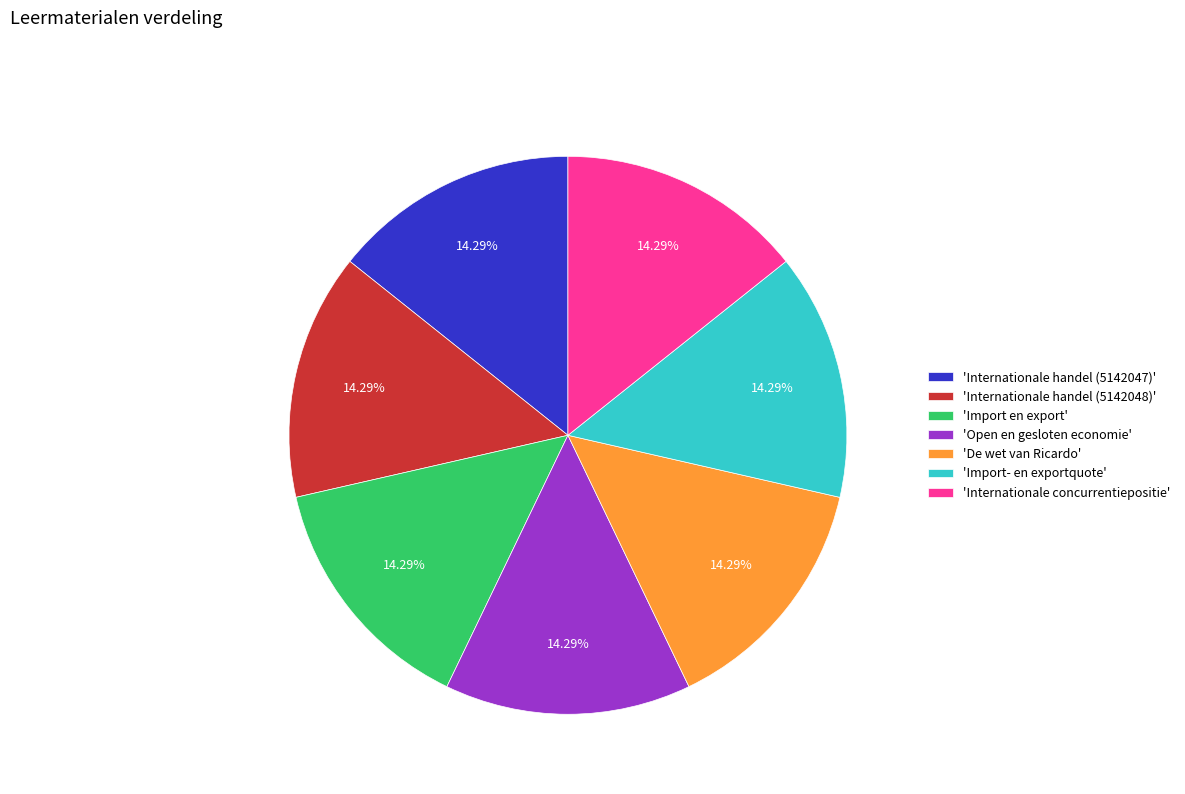

Approximately how many times larger is the value at 'Import- en exportquote' compared to 'De wet van Ricardo'?

1.0